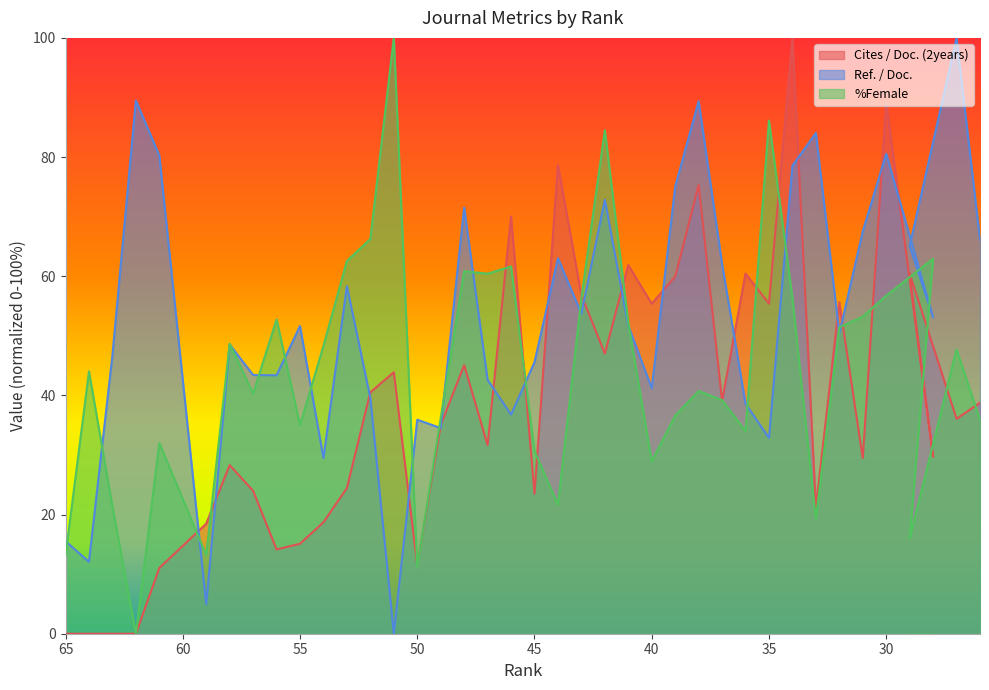

What is the difference between the %Female values at 43 and 65?

43.2